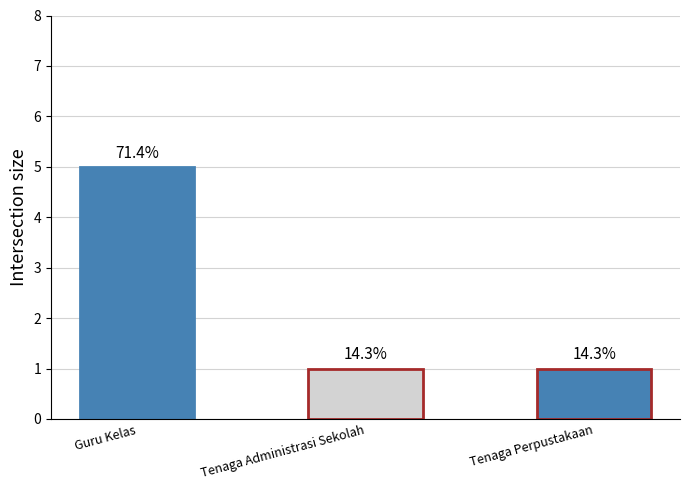

What is the difference between the maximum and minimum values?

4